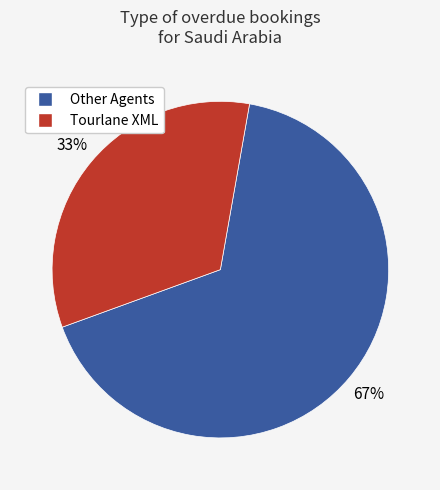

How many segments does this pie chart have?

2